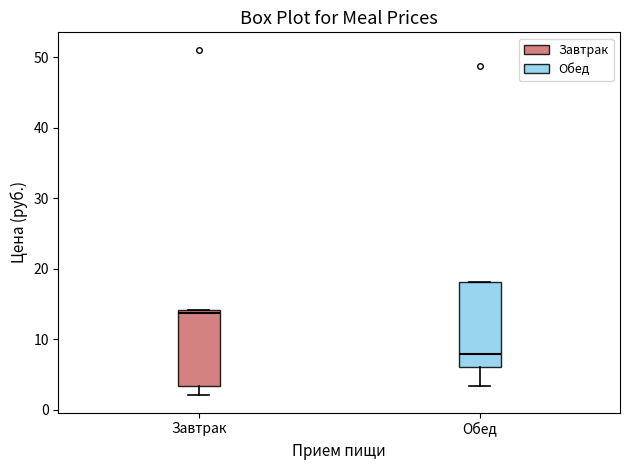

Reading left to right, transcribe this box plot: for each box, give where its median line is, the range the box spans, and where its two whiskers end, as read against the y-axis. The values are not printed on the chart, so give them approximately, as read against the axis.

Завтрак: median 14 (just below the box's upper edge), box 3 to 14, whiskers 2 to 14
Обед: median 8, box 6 to 18, whiskers 3 to 18